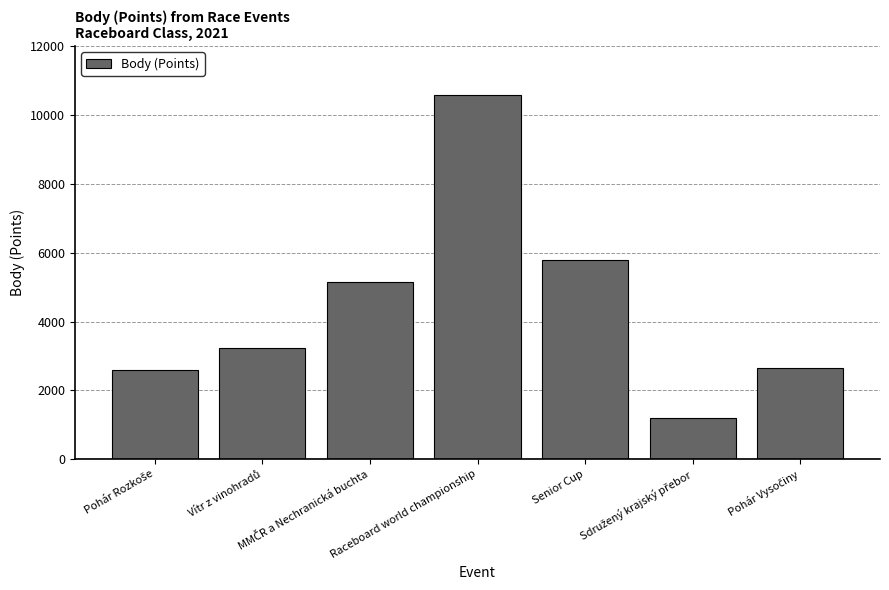

What is the maximum value shown in the chart?

10577